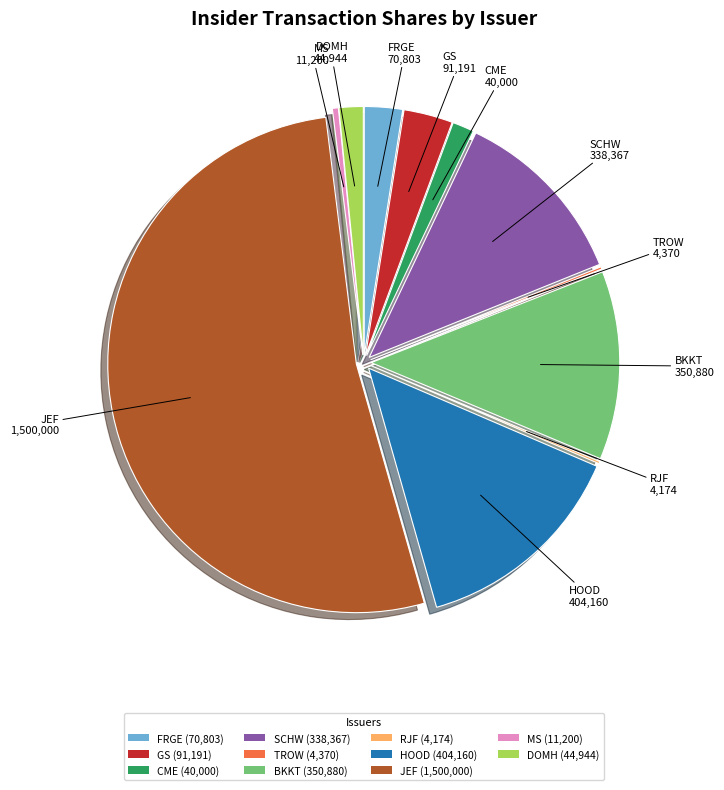

Is it true that HOOD (404,160) is 3% of the pie?

False